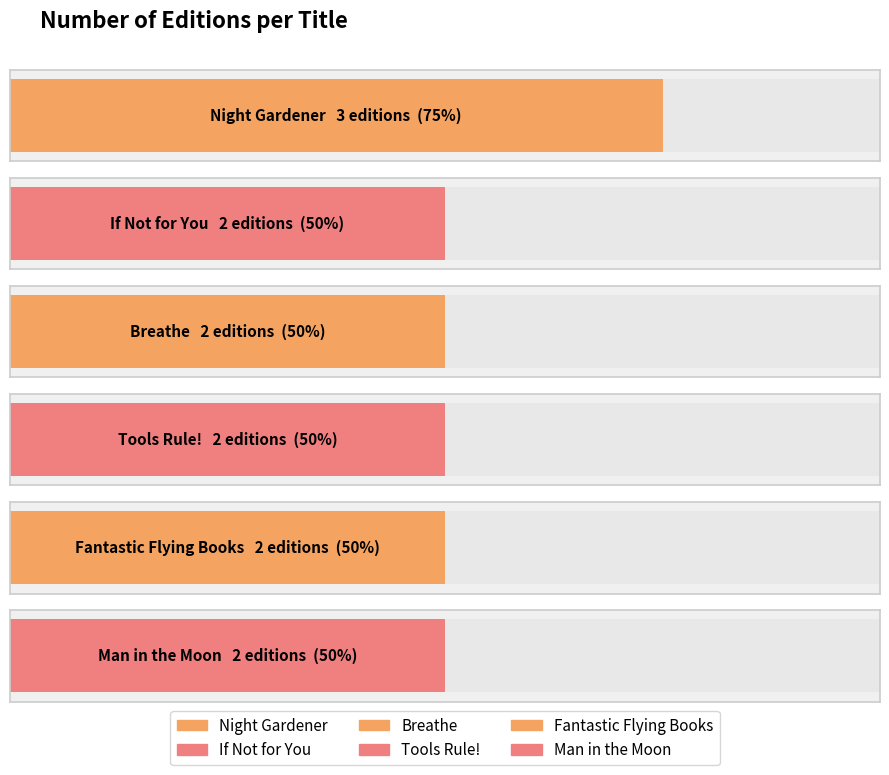

Approximately how many times larger is the value at Fantastic Flying Books compared to Night Gardener?

0.7